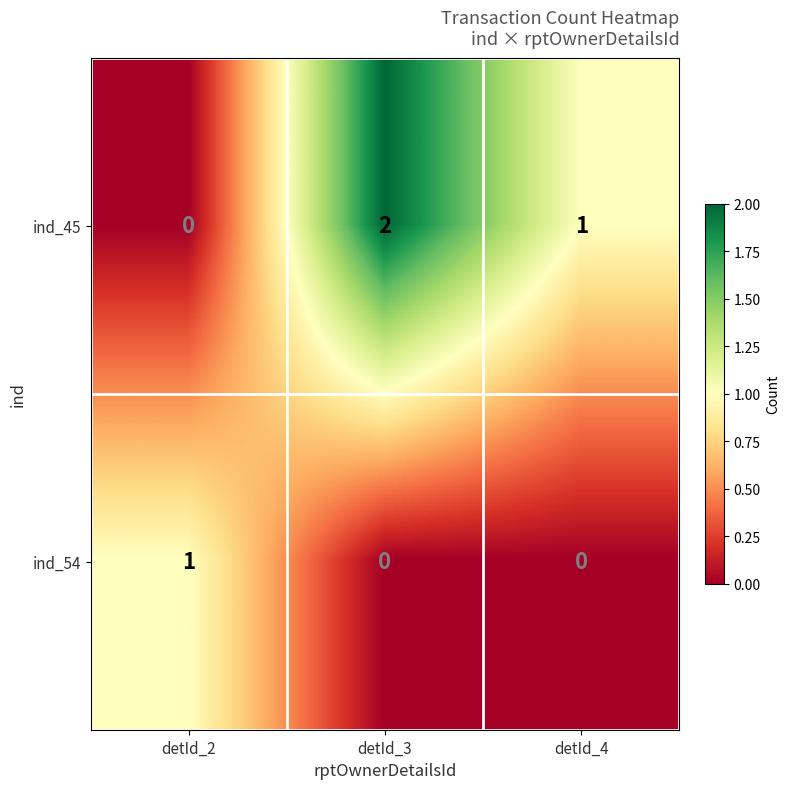

Reading right to left, transcribe all the data shown in this chart.

ind_45: 1	2	0
ind_54: 0	0	1